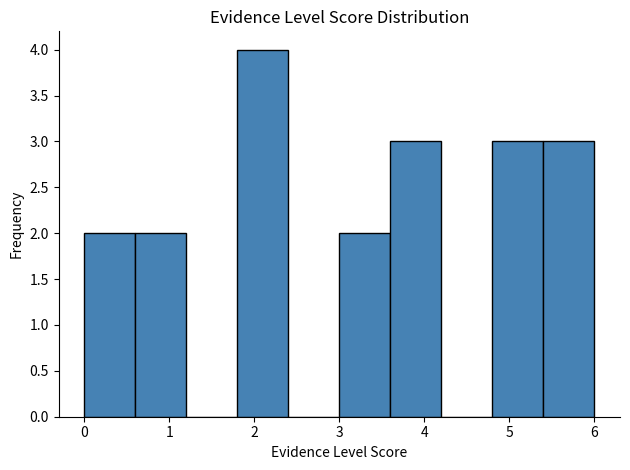

Reading left to right, transcribe this chart: for each bar, give the range it covers on the x-axis and its height. The values are not printed on the chart, so give them approximately, as read against the axis.

0.0 to 0.6: 2
0.6 to 1.2: 2
1.2 to 1.8: 0
1.8 to 2.4: 4
2.4 to 3.0: 0
3.0 to 3.6: 2
3.6 to 4.2: 3
4.2 to 4.8: 0
4.8 to 5.4: 3
5.4 to 6.0: 3